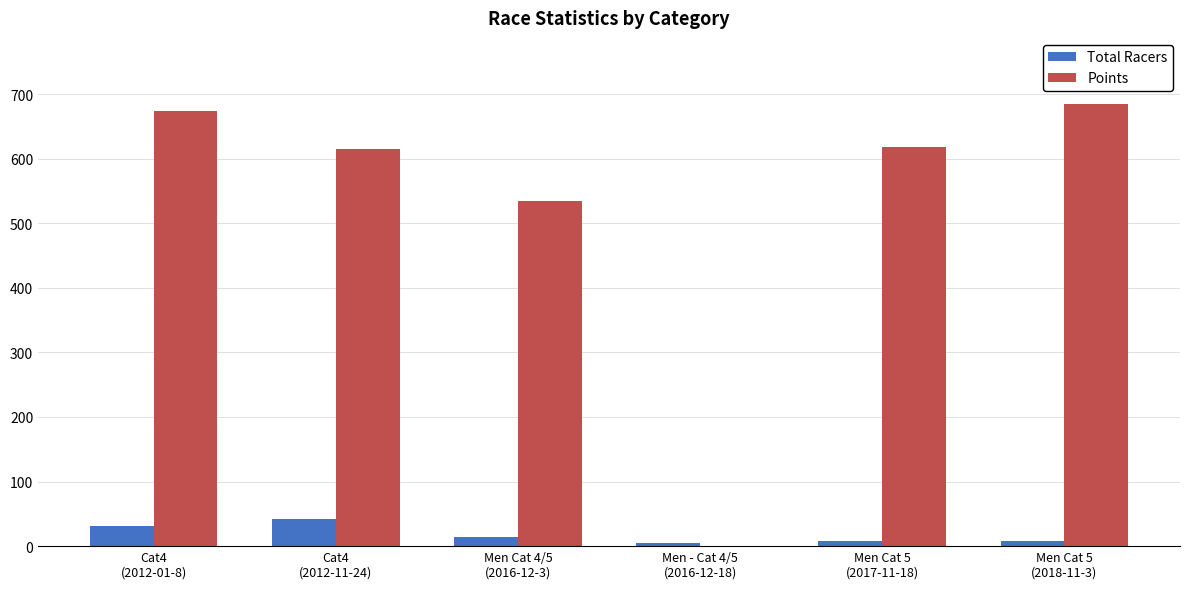

What is the sum of all Total Racers values?

108.0